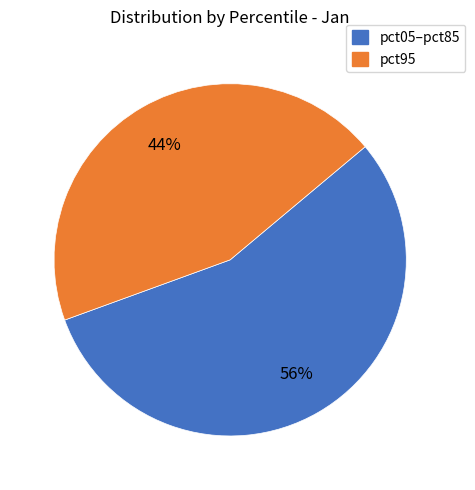

True or false: pct05–pct85 accounts for 56% of the total.

True